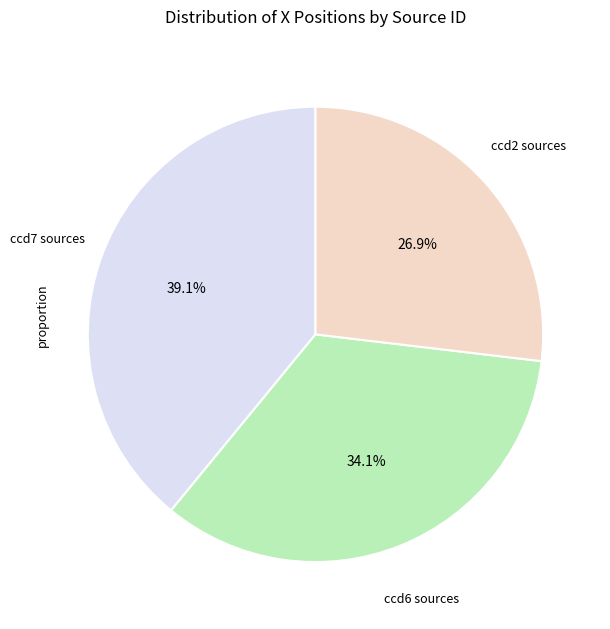

Is there a majority slice in this chart?

No